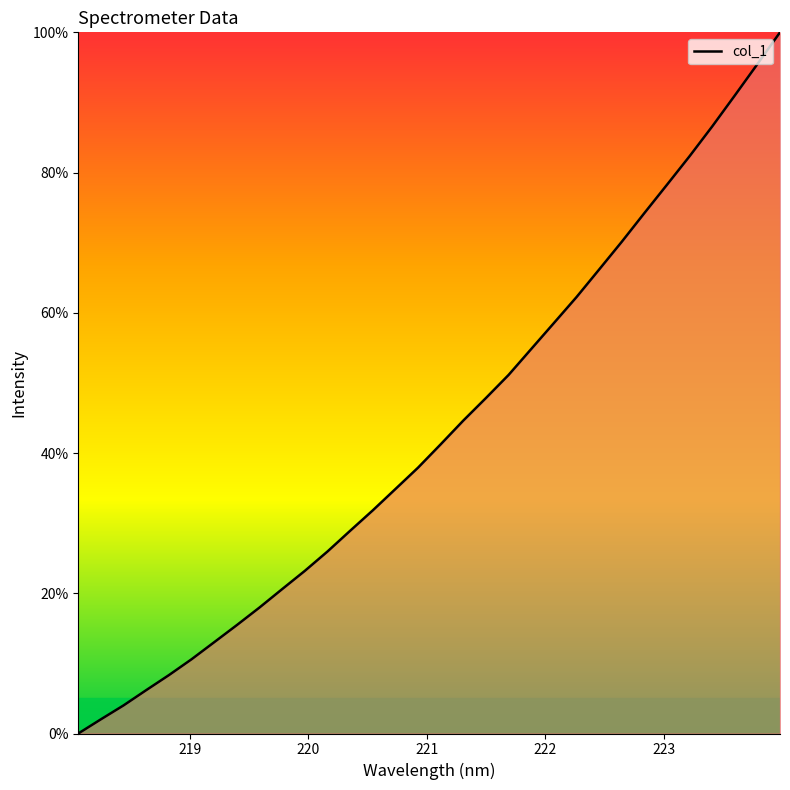

What is the difference between the maximum and minimum values?

100.0